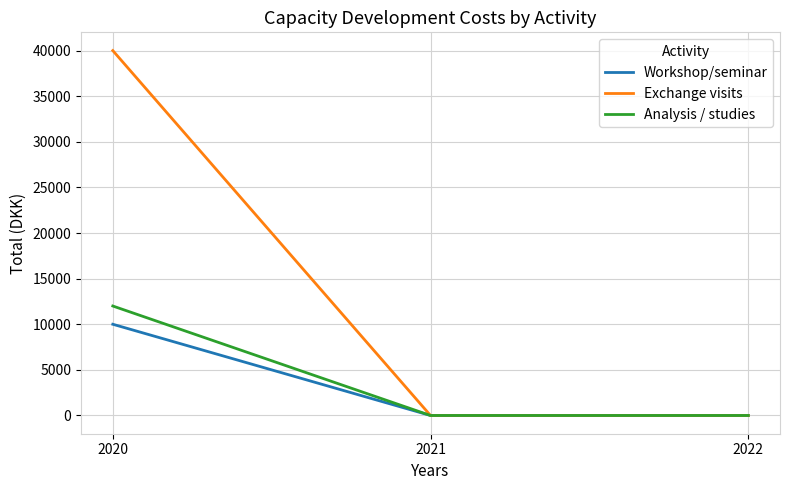

How many Exchange visits values are between 0 and 40000?

3